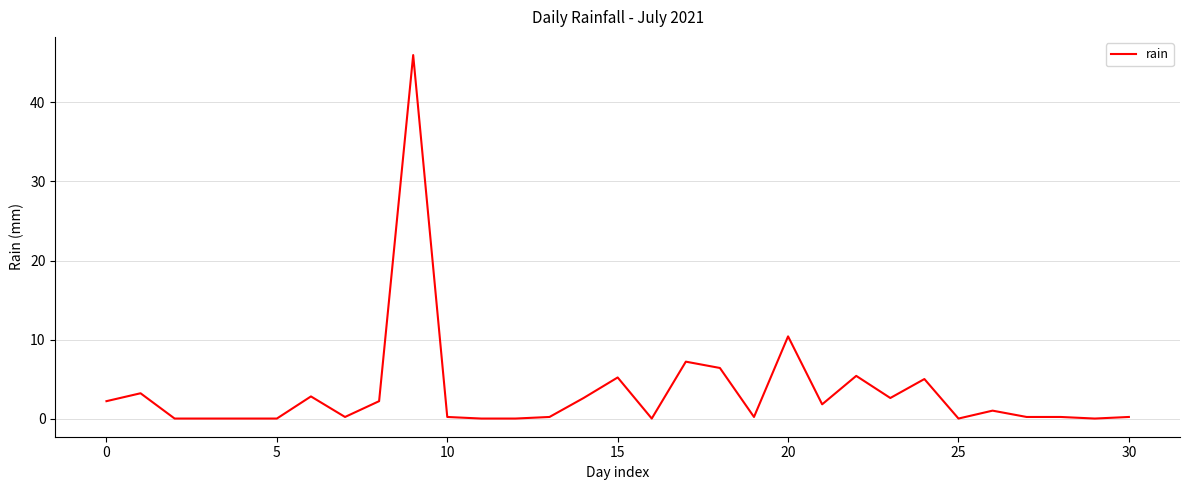

True or false: there are more than 0 points higher than both neighbors.

True